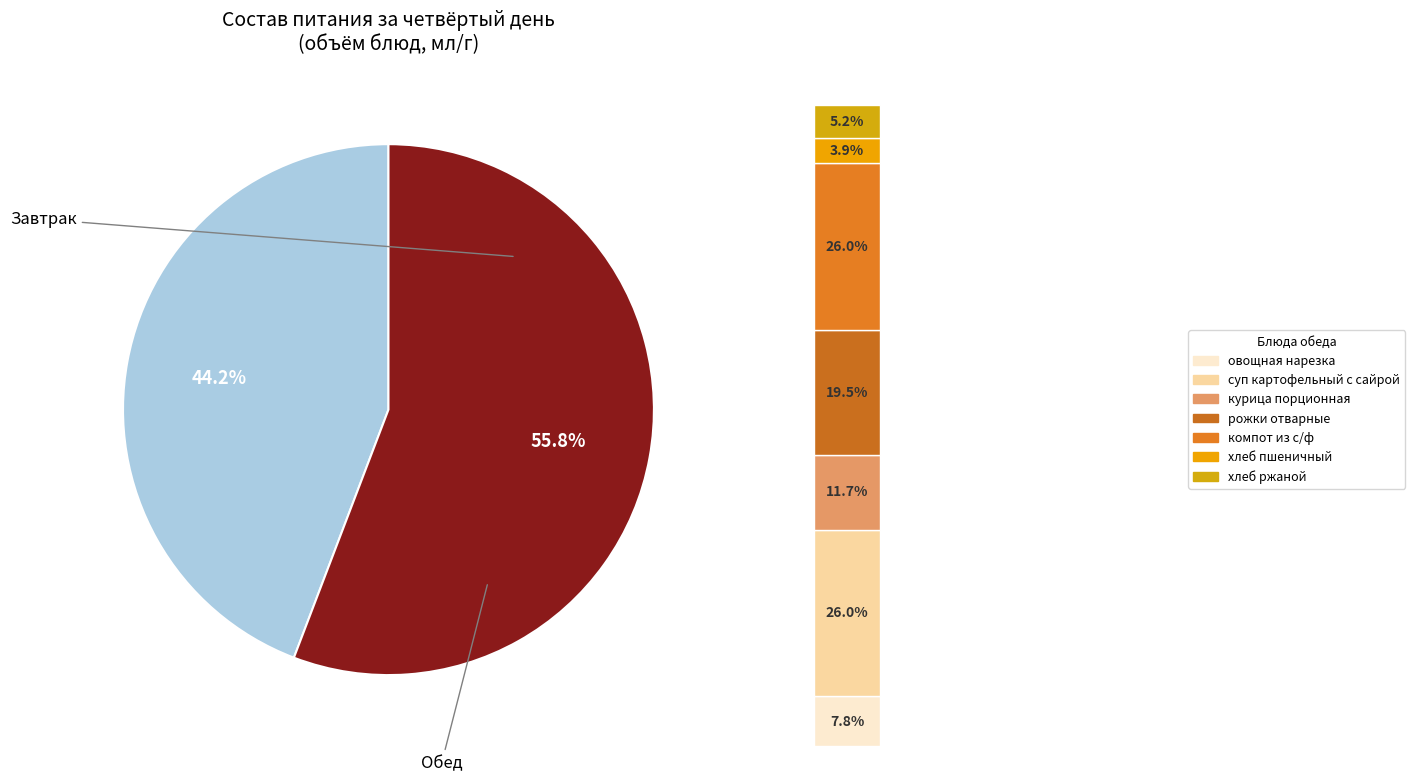

Is хлеб пшеничный (обед) the majority of the pie?

No